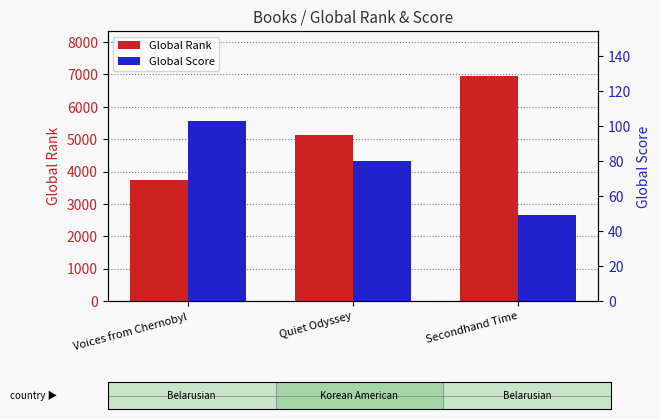

At which label does Global Rank first exceed 5130?

Secondhand Time